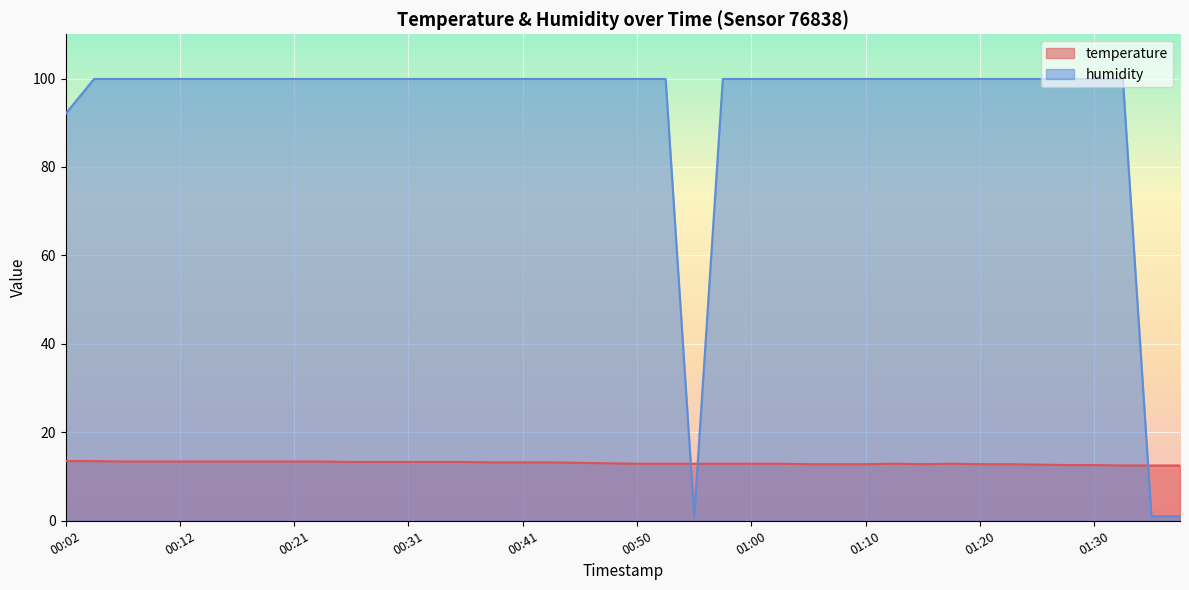

List the labels in order of temperature value, largest first.

00:02, 00:04, 00:07, 00:09, 00:12, 00:14, 00:16, 00:19, 00:21, 00:24, 00:26, 00:29, 00:31, 00:33, 00:36, 00:38, 00:41, 00:43, 00:46, 00:48, 00:50, 00:53, 00:55, 00:58, 01:00, 01:03, 01:12, 01:17, 01:05, 01:08, 01:10, 01:15, 01:20, 01:22, 01:25, 01:27, 01:30, 01:32, 01:35, 01:37